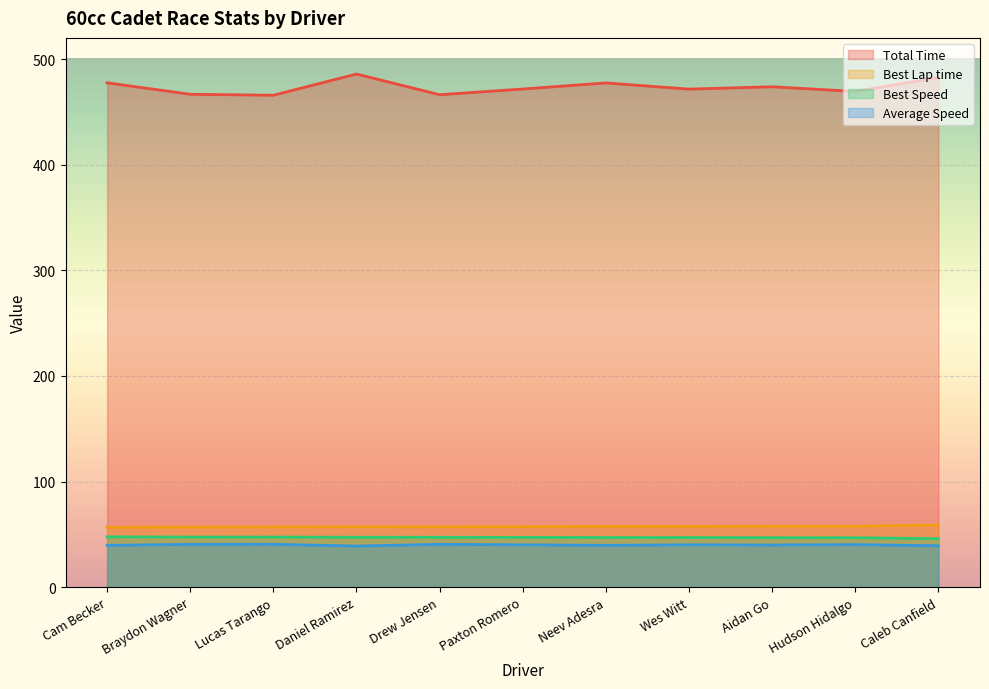

The value of Best Lap time at Hudson Hidalgo is 57.7. True or false?

True